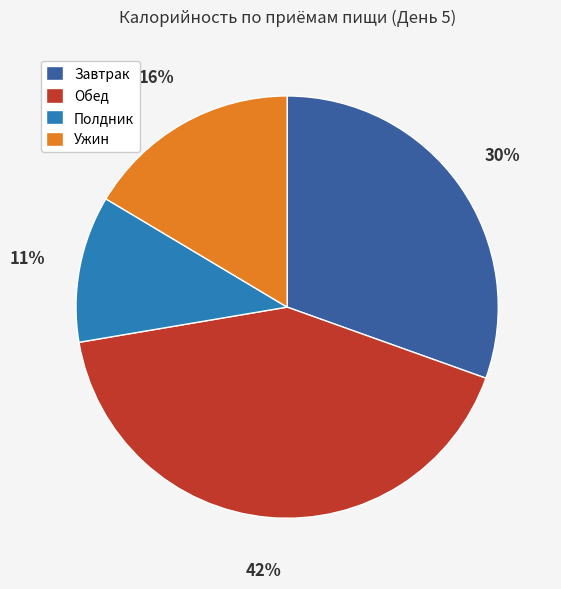

Rank the categories by value from highest to lowest.

Обед, Завтрак, Ужин, Полдник